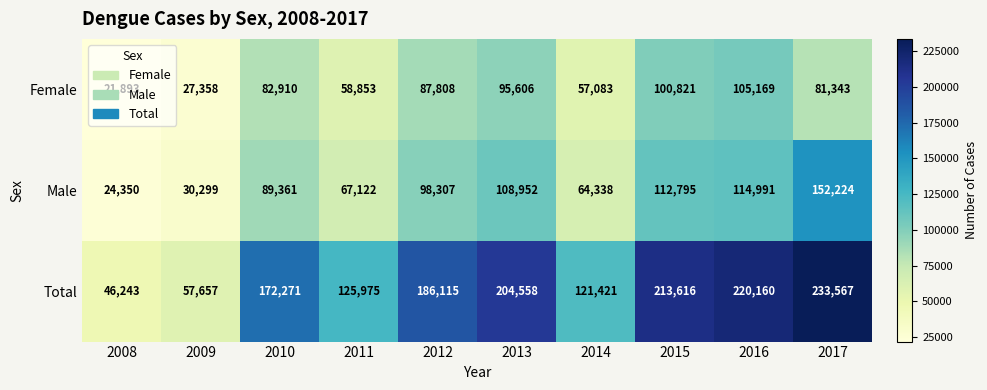

What is the sum of the Male values at 2016 and 2015?

227786